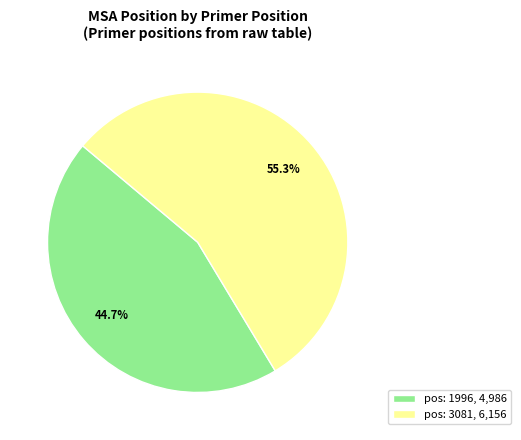

What percentage is NOT represented by pos: 3081?

44.7%